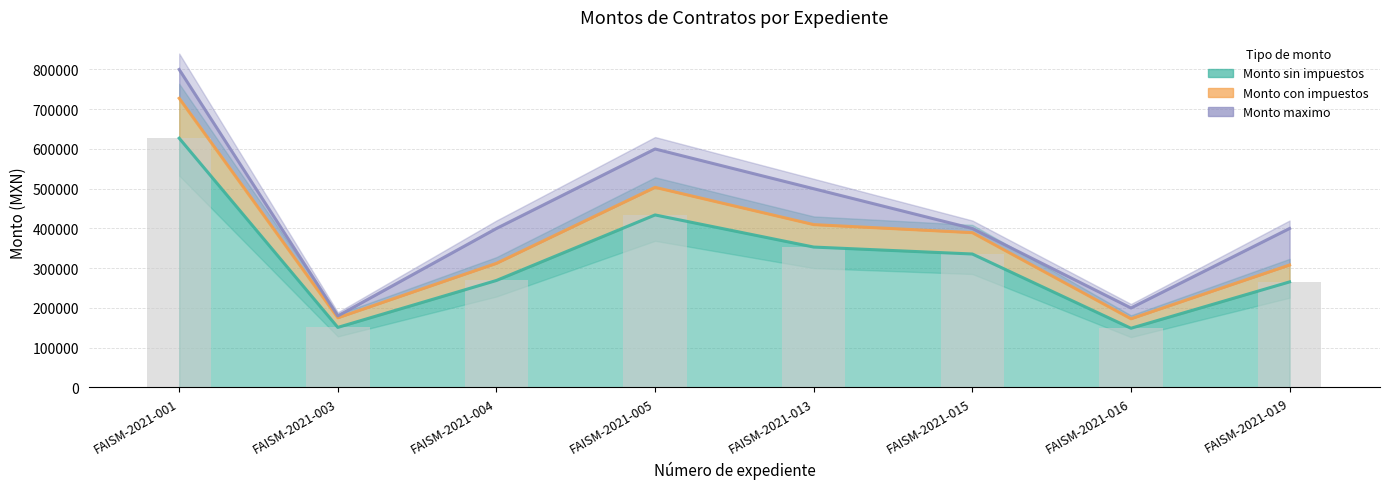

How many groups of bars are there?

8